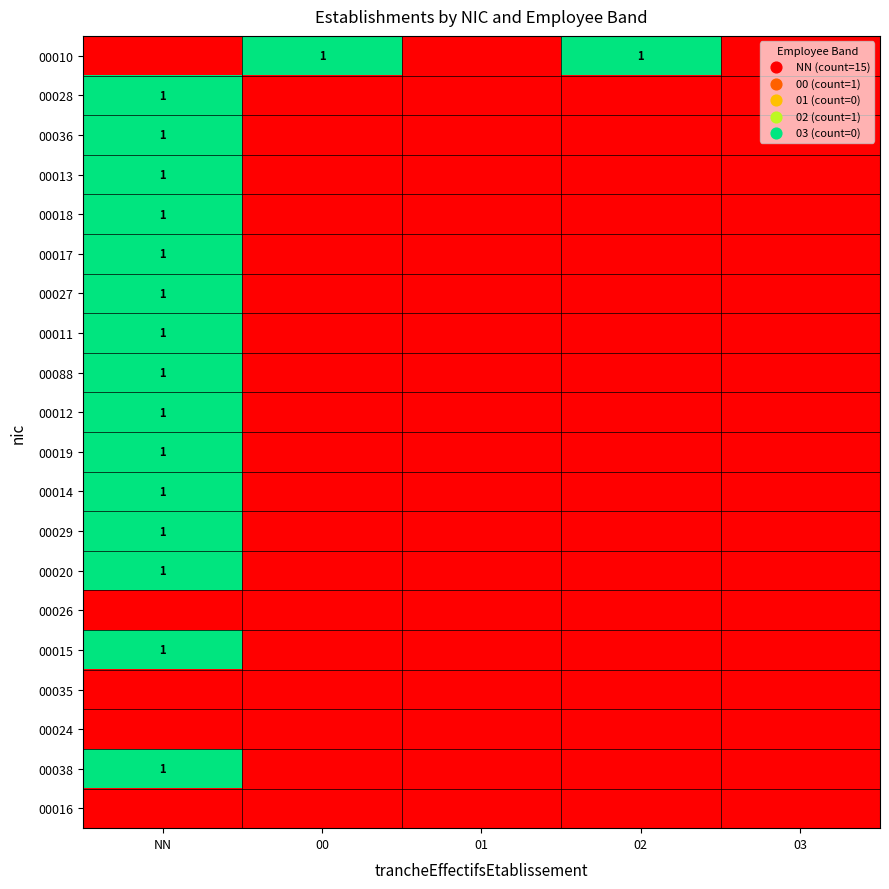

True or false: 00019 has a value of -1 at 02.

False